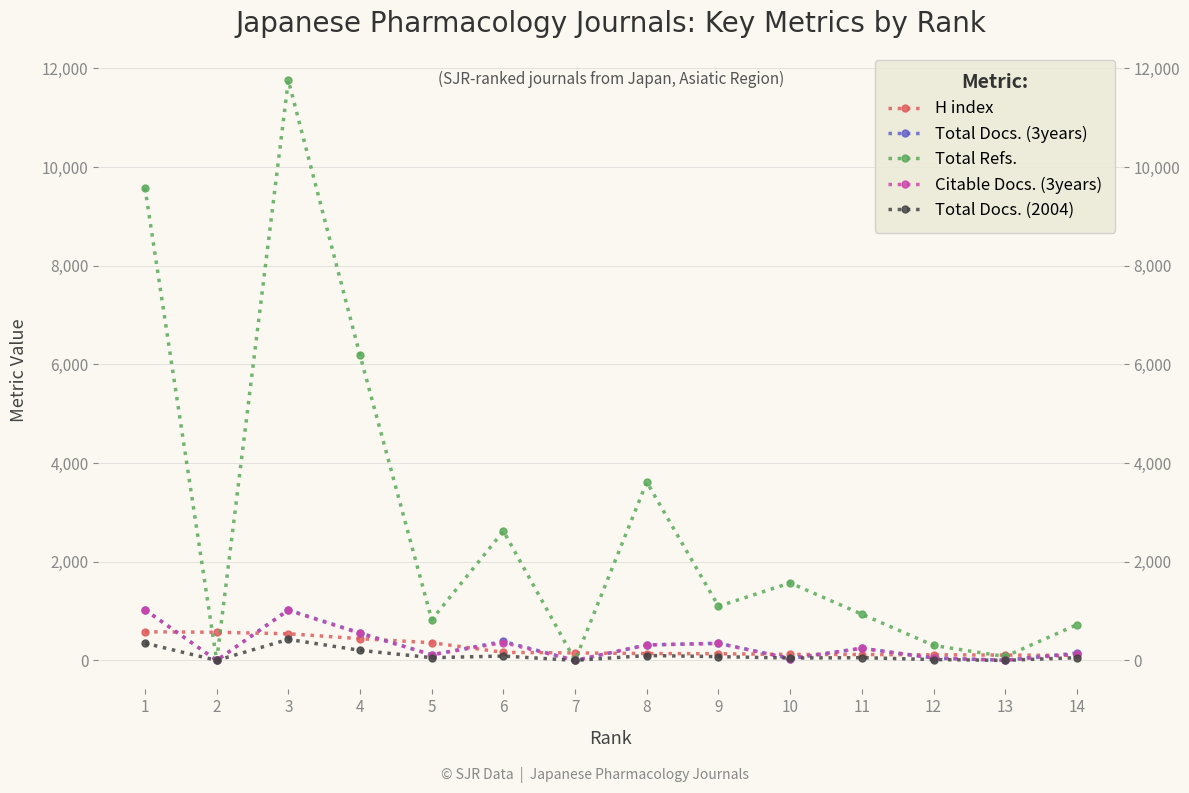

True or false: Total Docs. (3years) and Total Refs. intersect in this chart.

False